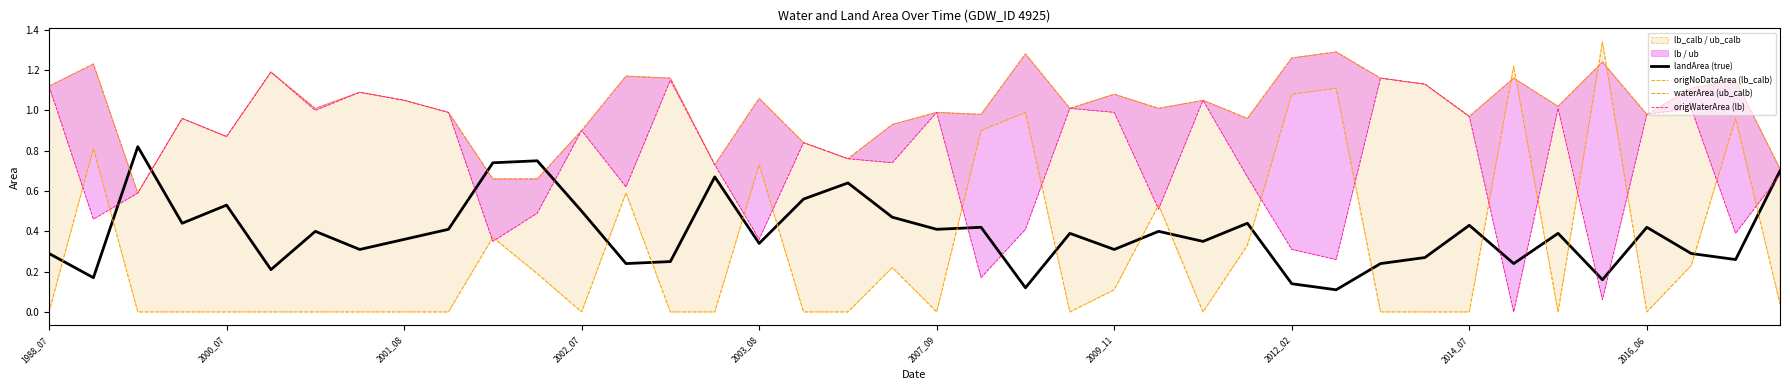

Where does the waterArea (ub_calb) series first go above 1?

1988_07